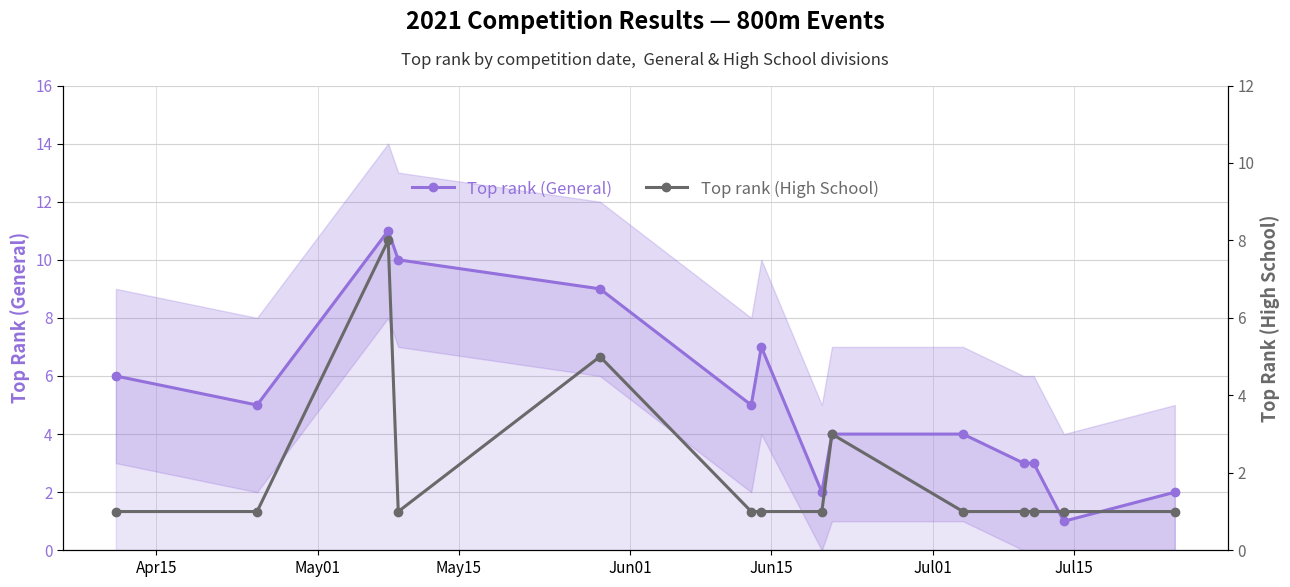

True or false: Top rank (General) and Top rank (High School) cross at least once.

False